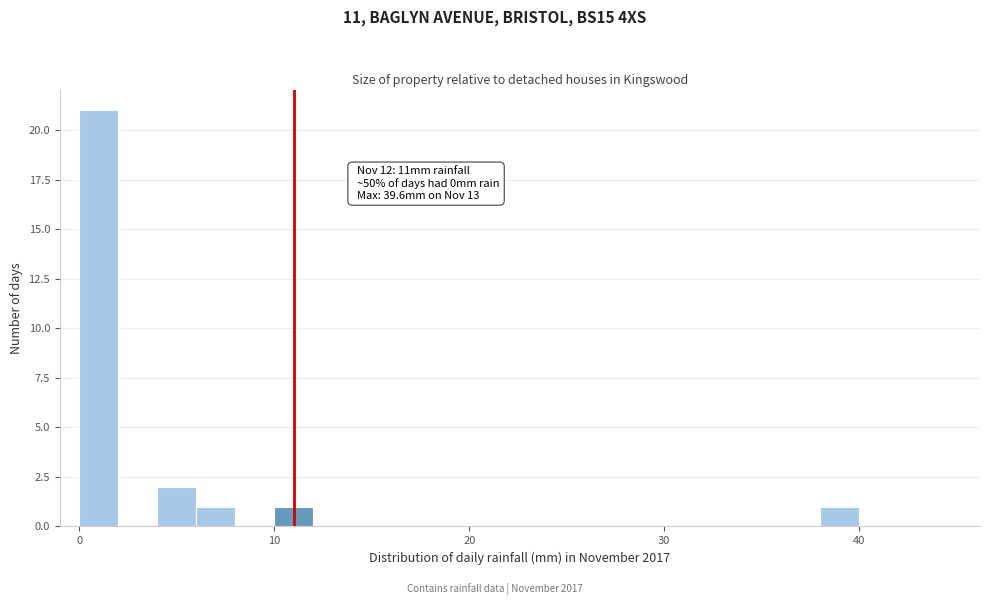

Around what value on the x-axis is the tallest bar? Give the approximate position of its centre, as read against the axis.

1